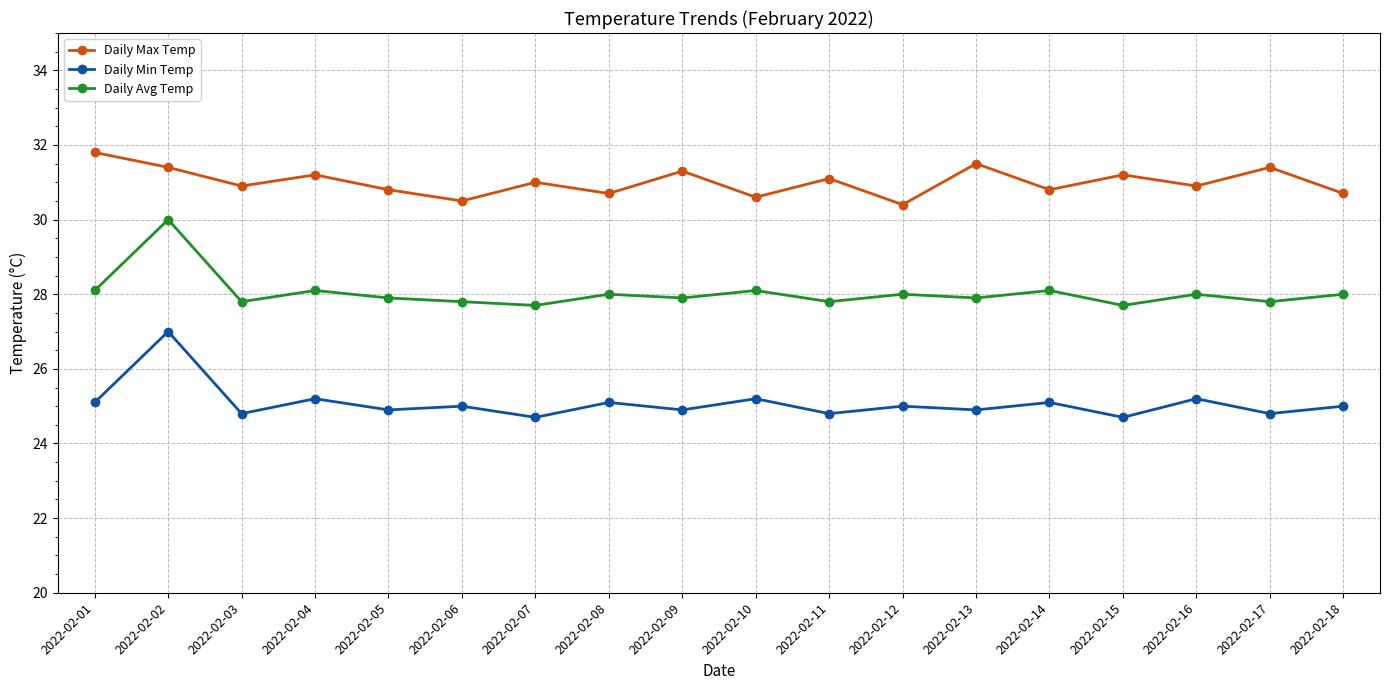

What is the sum of the Daily Max Temp values at 2022-02-07 and 2022-02-06?

61.5